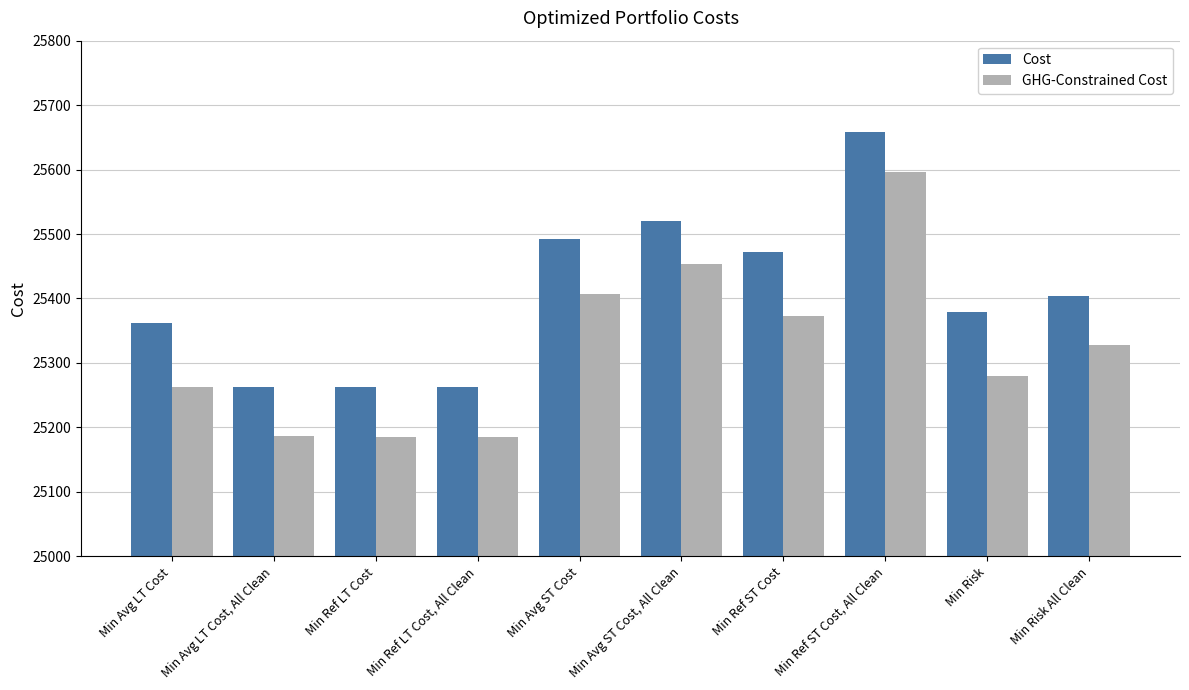

What is the minimum value for Cost?

25262.6